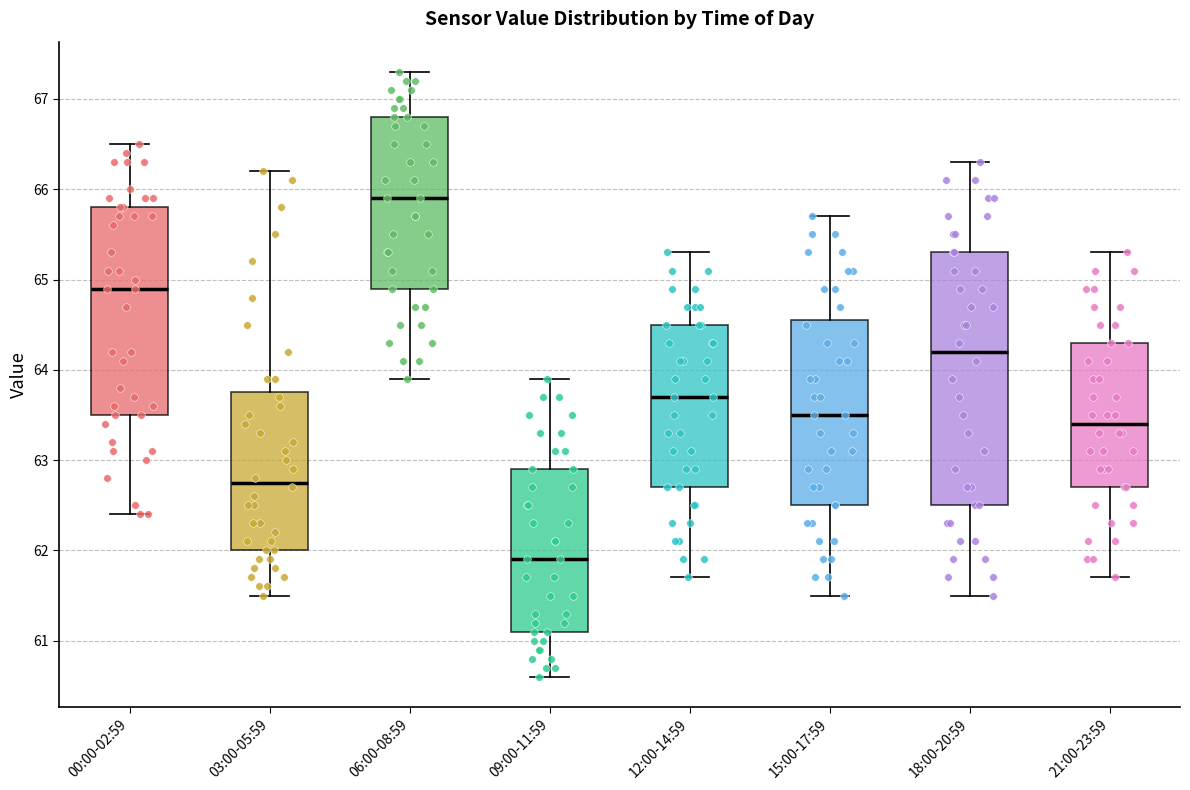

Where does the upper whisker of the box for 00:00-02:59 end on the y-axis? The values are not printed on the chart, so give them approximately, as read against the axis.

66.5